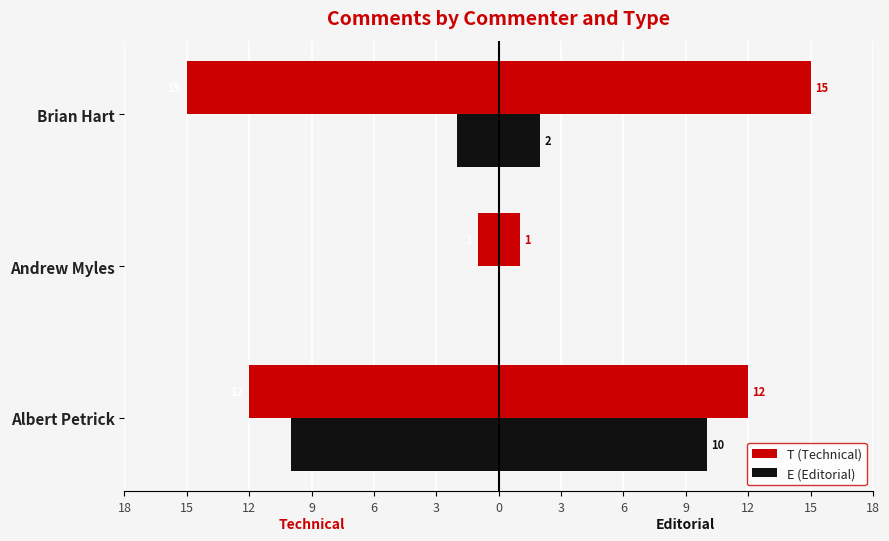

Are the bars horizontal?

Yes